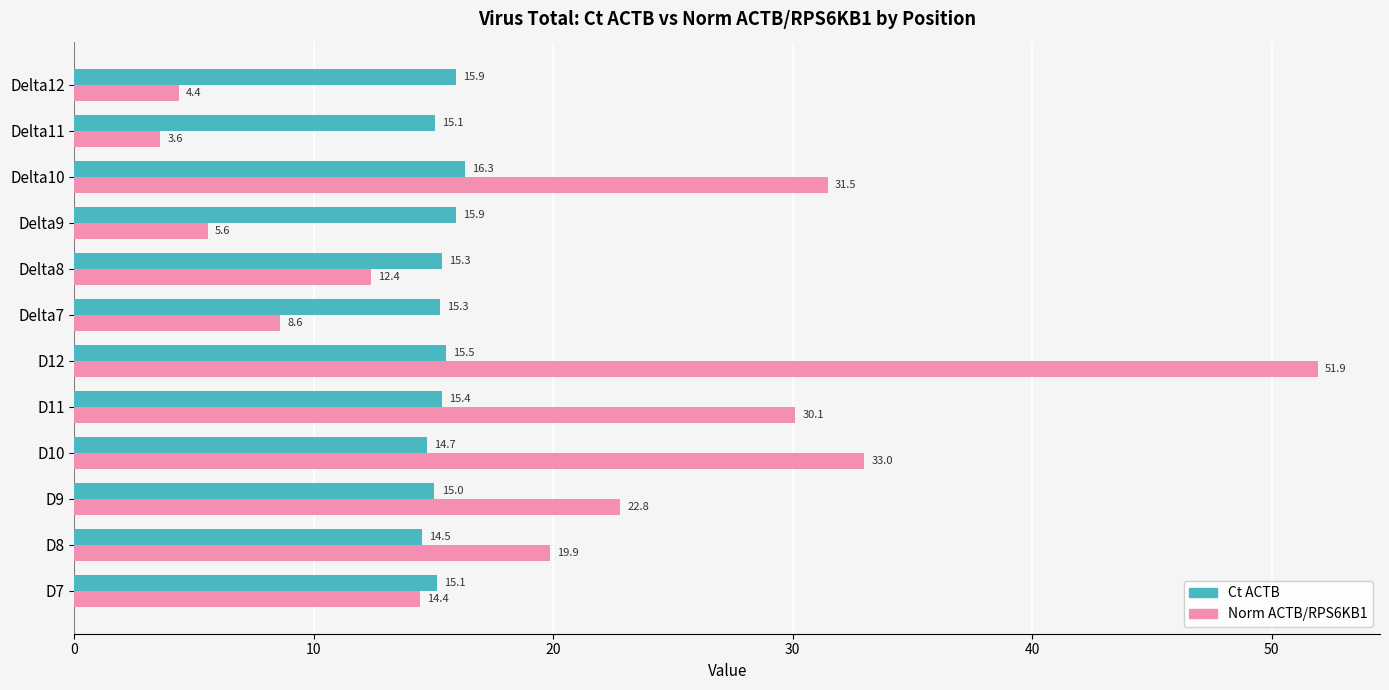

At which label is Norm ACTB/RPS6KB1 closest to 27?

D11